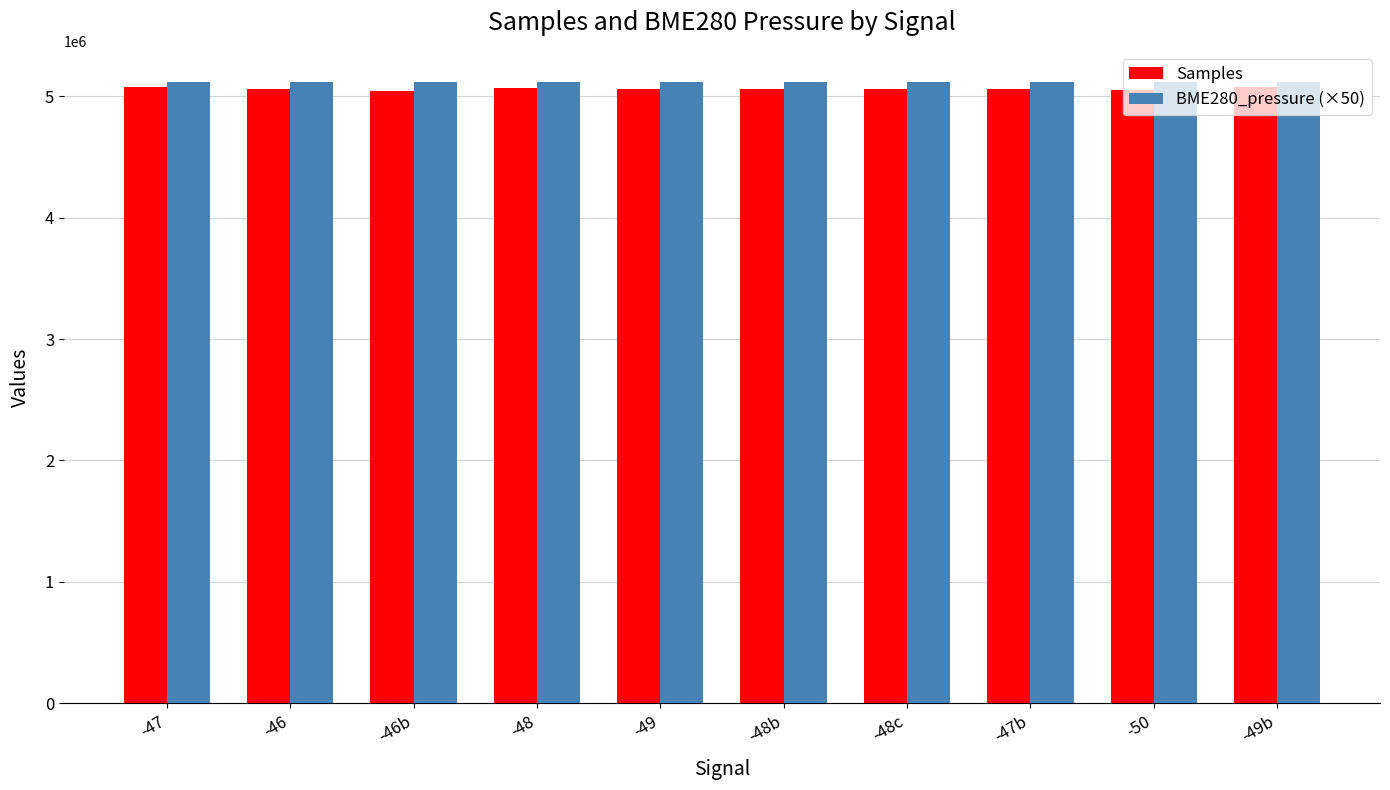

What is the value of the Samples bar at the 8th from the left?

5058097.0